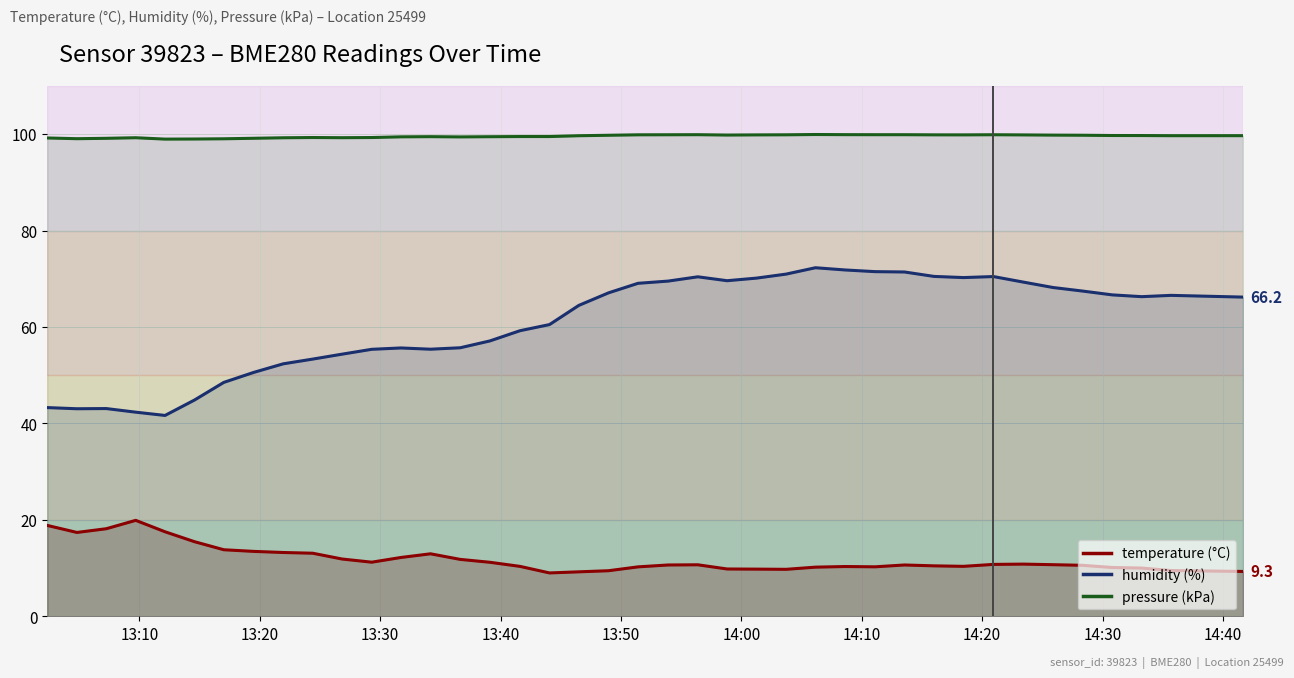

True or false: humidity and pressure_kpa cross at least once.

False